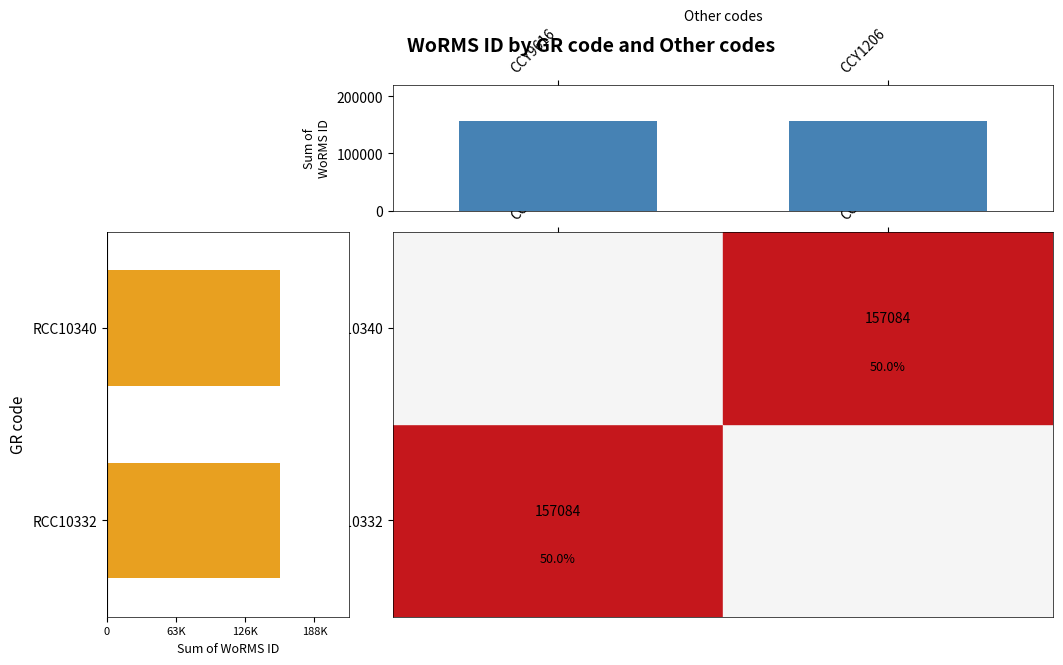

Which has a higher value, CCY9616 or CCY1206?

CCY9616